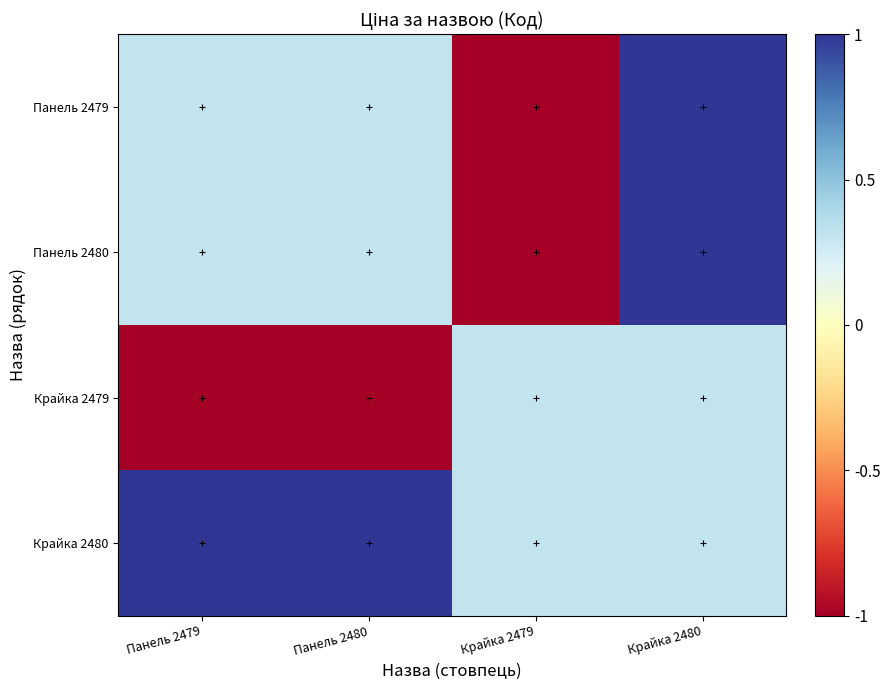

What is the minimum value shown in the chart?

-1.0